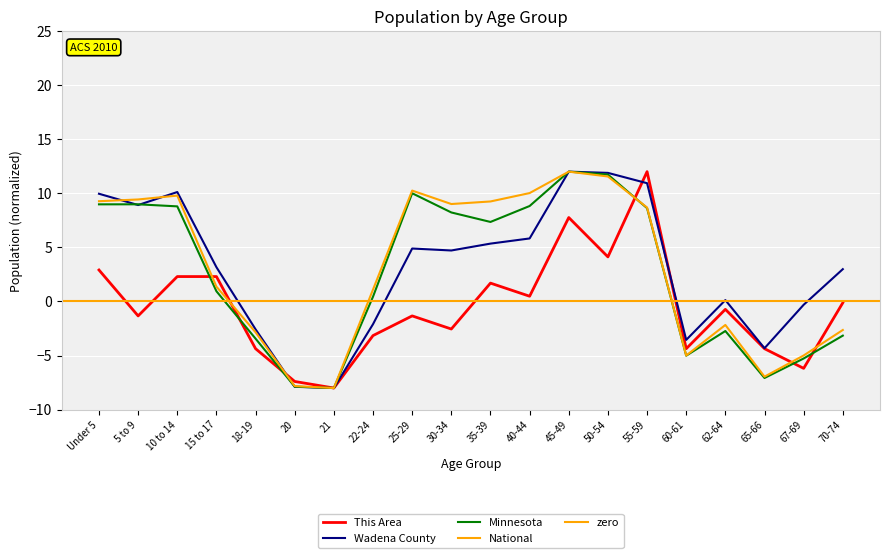

Where does the This Area series first go above 0?

Under 5